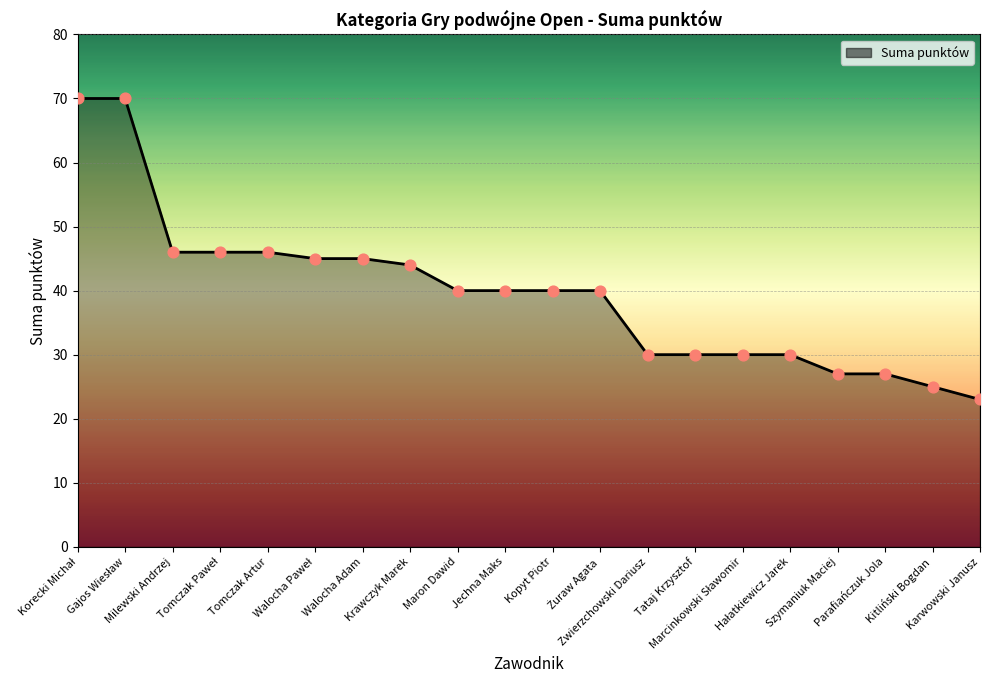

Which has a higher value, Zwierzchowski Dariusz or Parafiańczuk Jola?

Zwierzchowski Dariusz